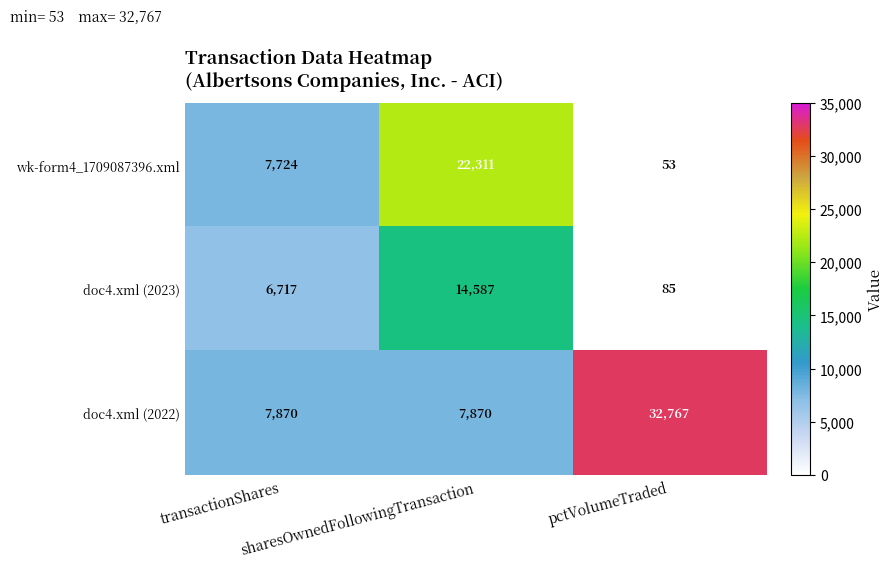

Rank the series at pctVolumeTraded from highest to lowest value.

doc4.xml (2022), doc4.xml (2023), wk-form4_1709087396.xml